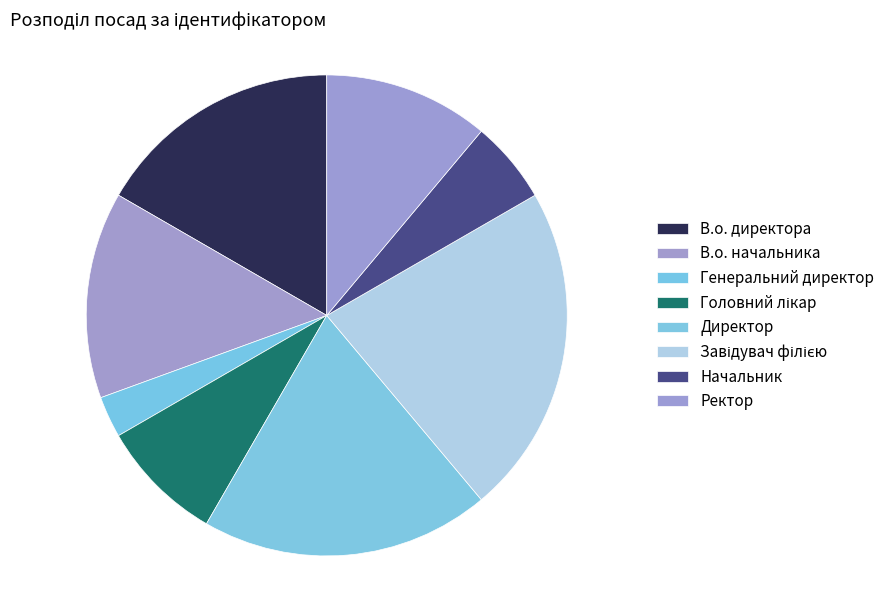

Count the number of slices in the pie.

8